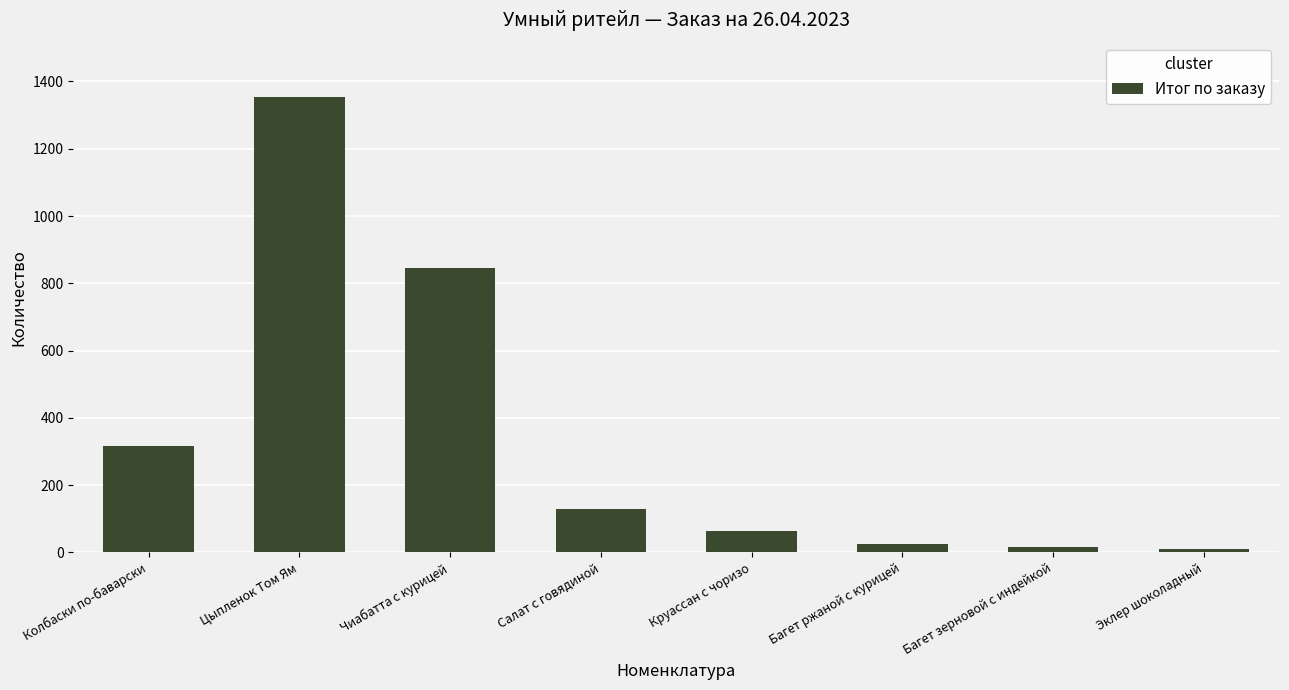

The value at Салат с говядиной is 129. True or false?

True